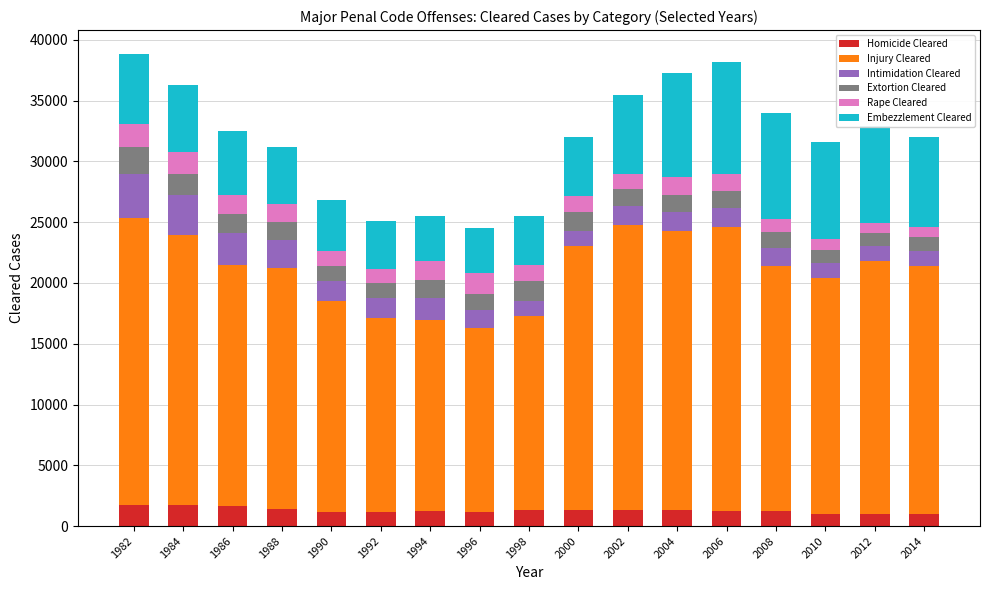

What is the minimum value for Homicide Cleared?

963